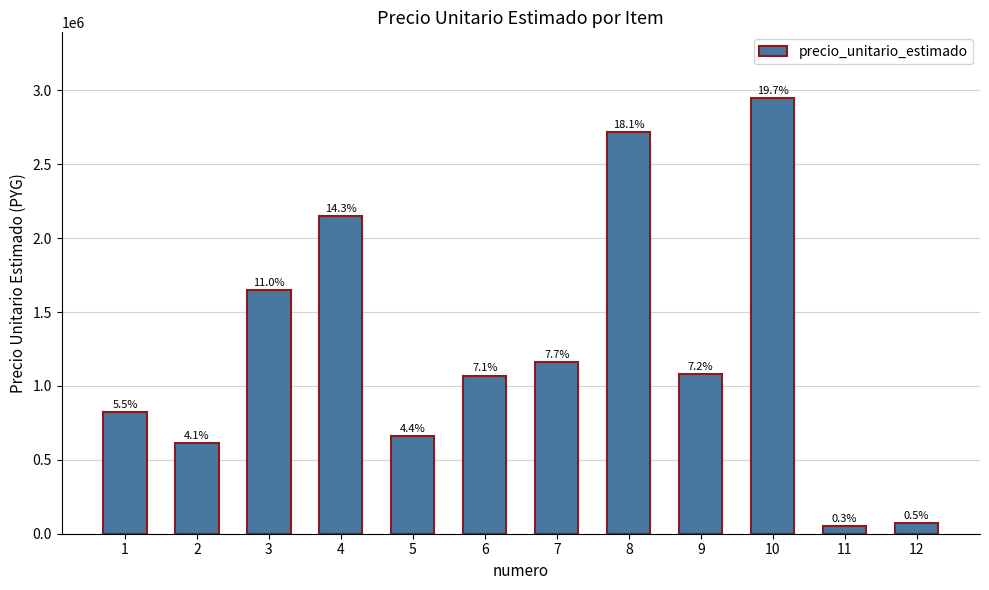

Reading left to right, what are all the values shown in this chart?

1=825000	2=615000	3=1650000	4=2150000	5=660000	6=1070000	7=1160000	8=2720000	9=1080000	10=2950000	11=50000	12=70000